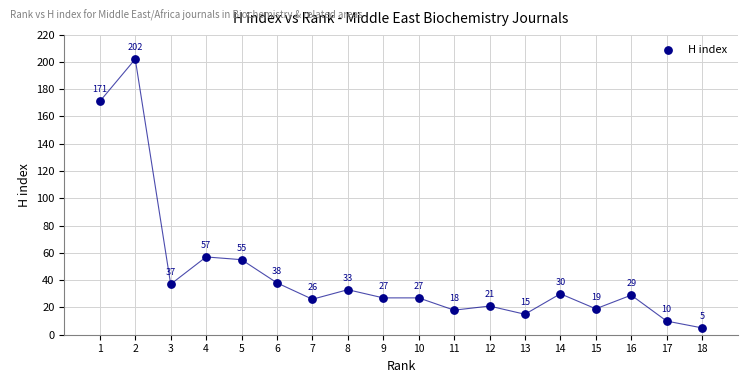

What is the range of X values (max minus min)?

17